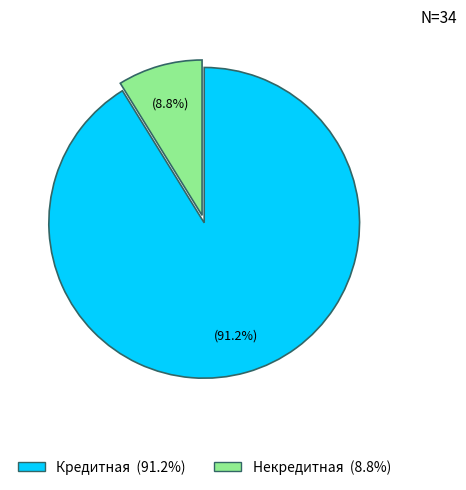

Is there a majority slice in this chart?

Yes